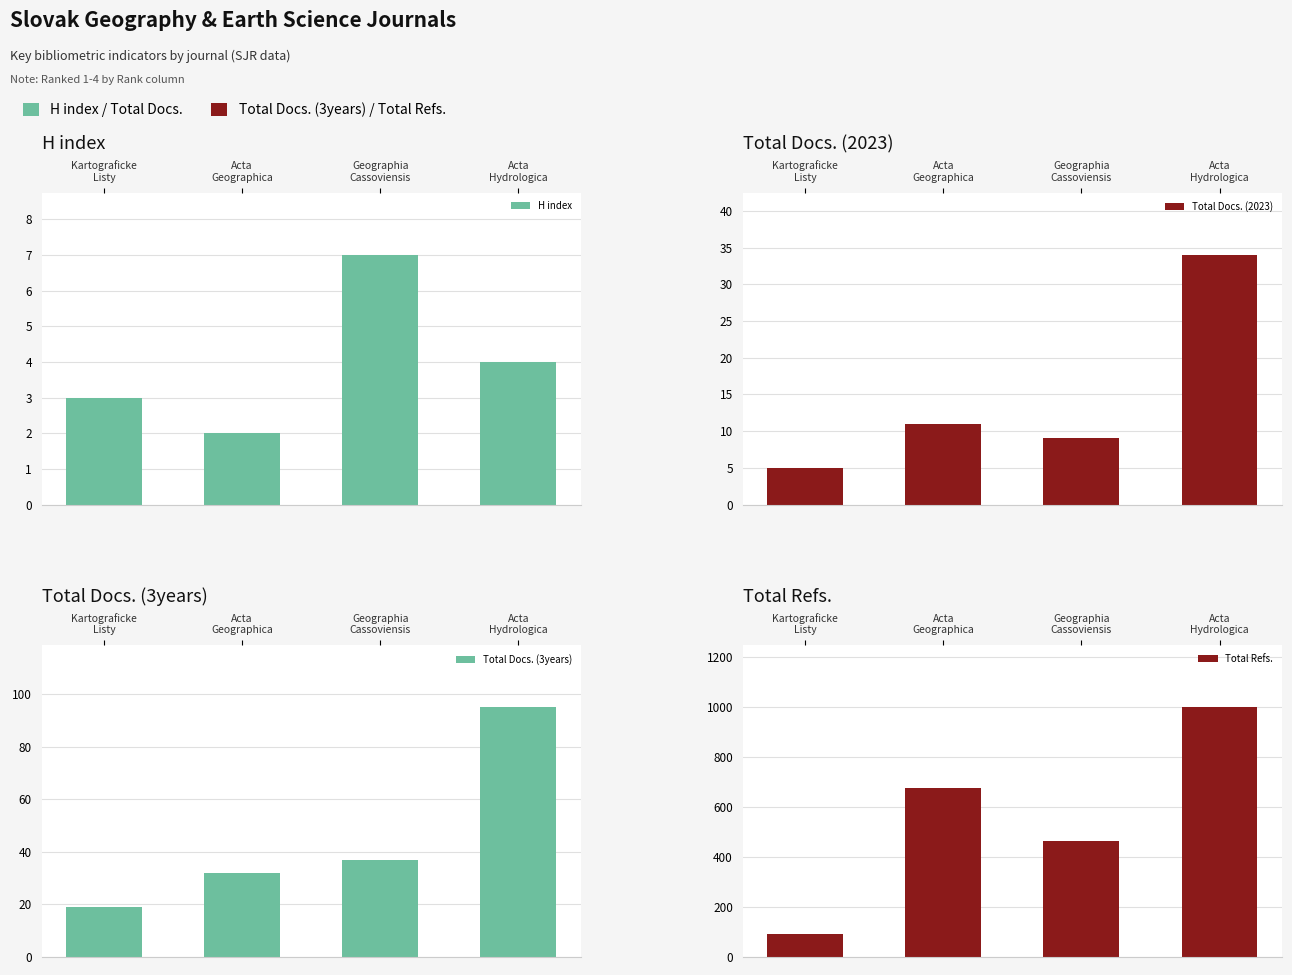

What is the sum of all H index values?

16